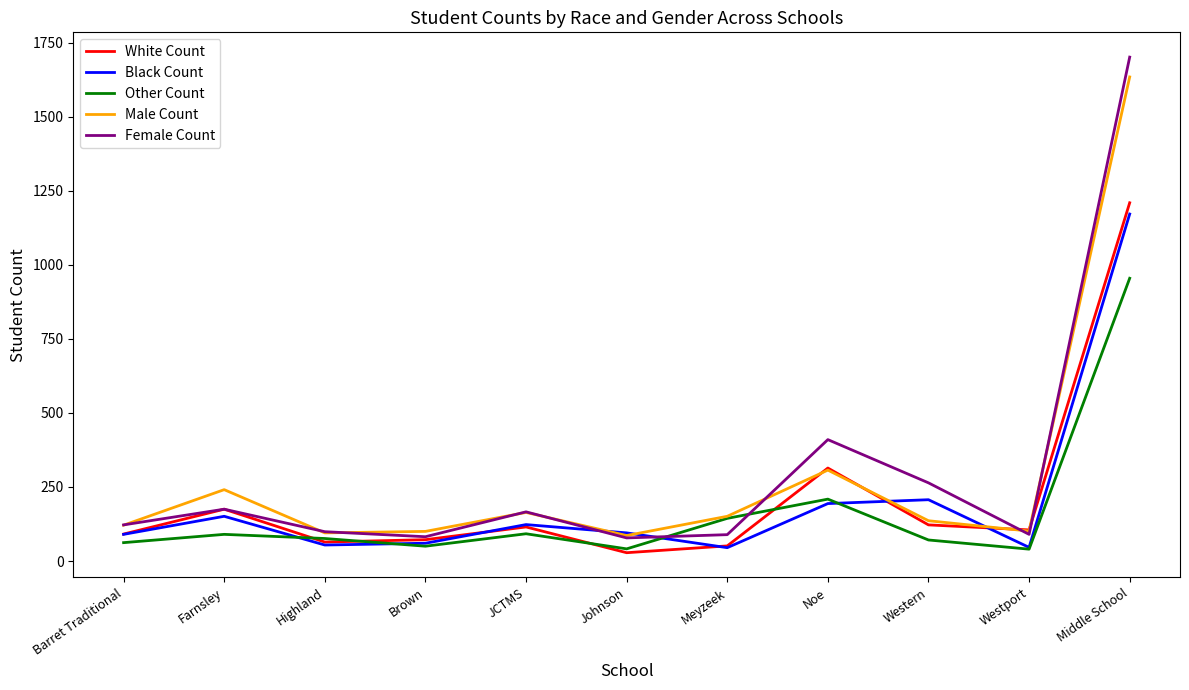

Which label corresponds to the largest value in the chart?

Middle School